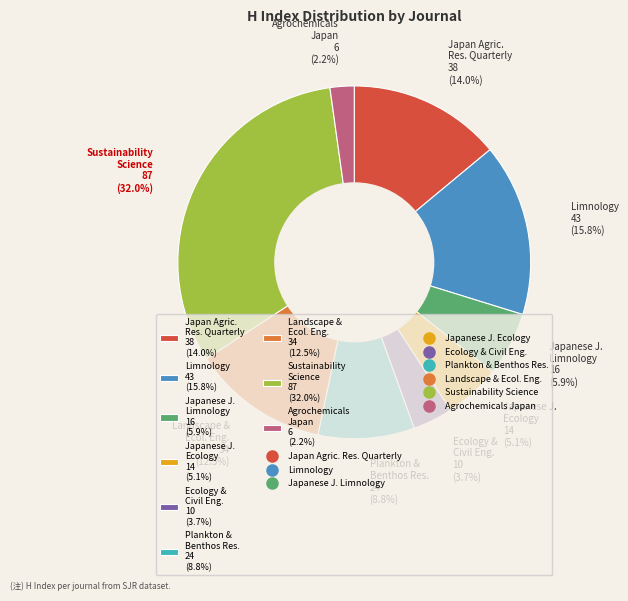

Is there a majority slice in this chart?

No